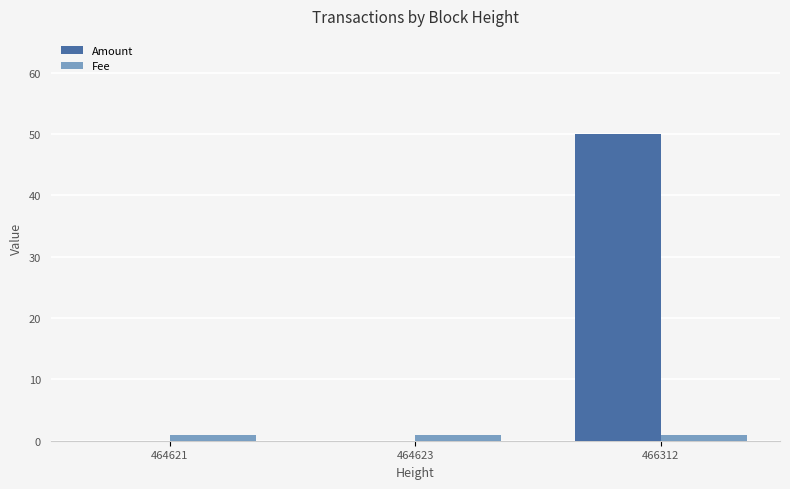

At which label does Amount reach its peak?

466312